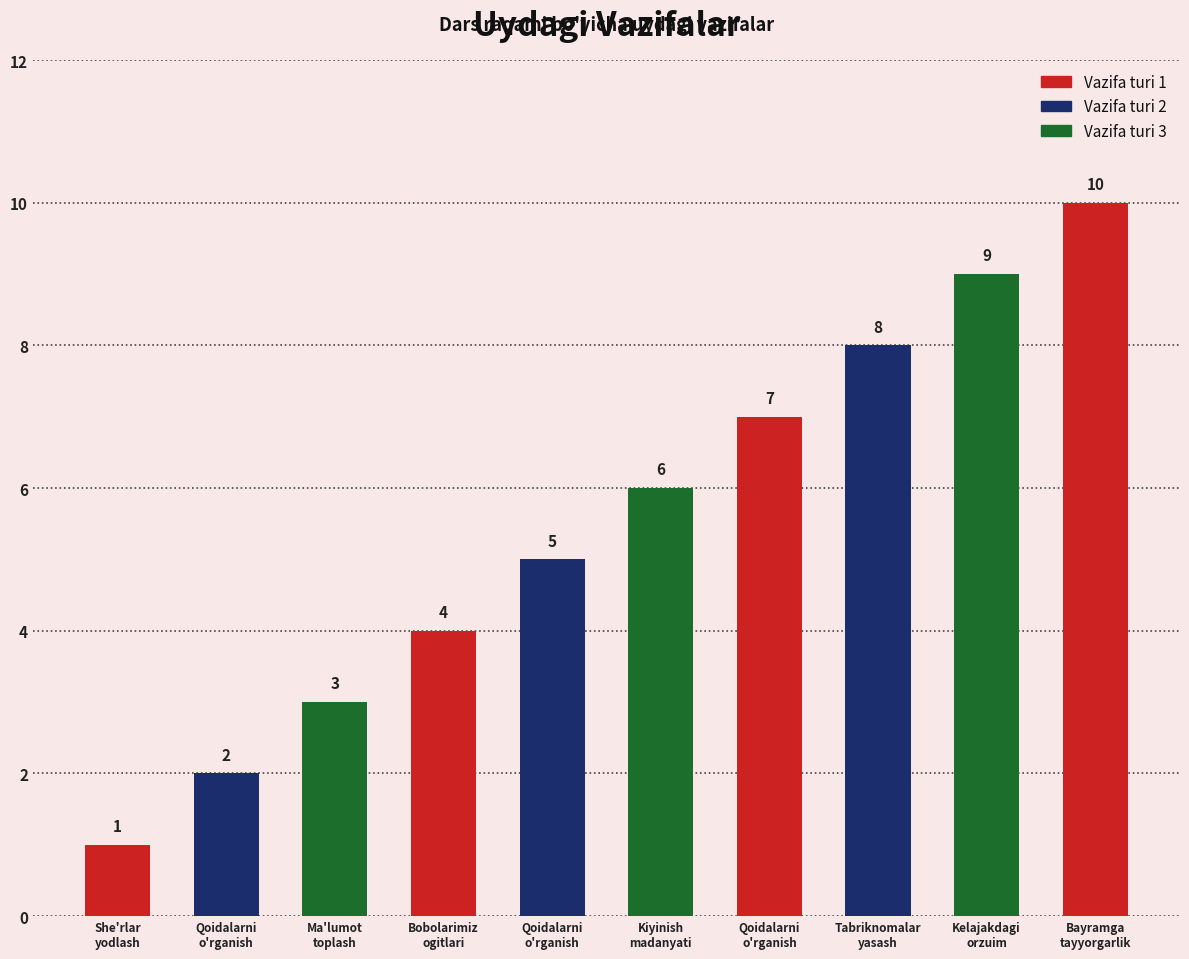

Reading left to right, list all the values displayed in this chart.

She'rlar
yodlash=1	Qoidalarni
o'rganish=2	Ma'lumot
toplash=3	Bobolarimiz
ogitlari=4	Qoidalarni
o'rganish=5	Kiyinish
madanyati=6	Qoidalarni
o'rganish=7	Tabriknomalar
yasash=8	Kelajakdagi
orzuim=9	Bayramga
tayyorgarlik=10